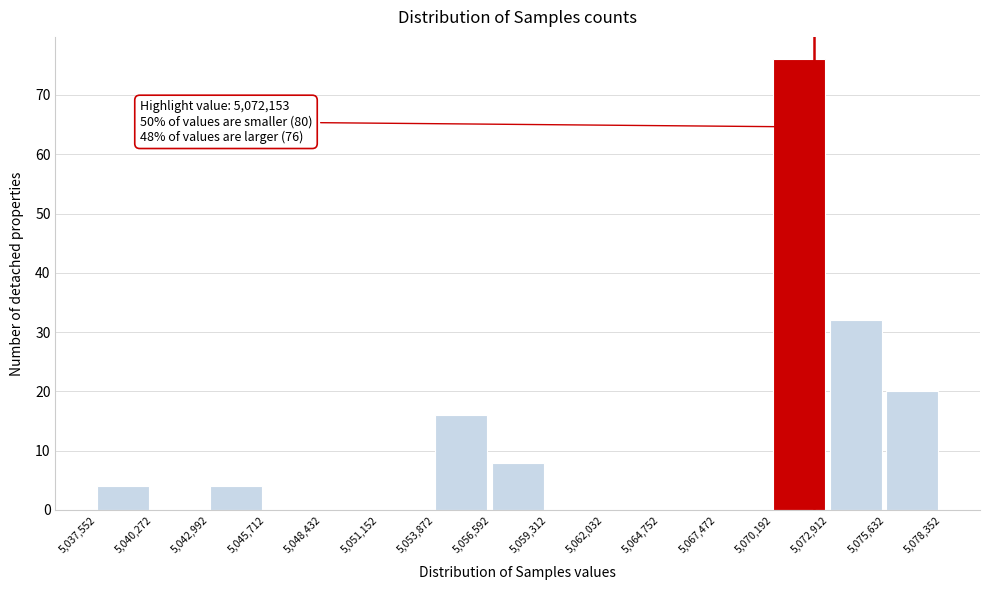

Over which range of the x-axis is the bar tallest?

5,070,192 to 5,072,912